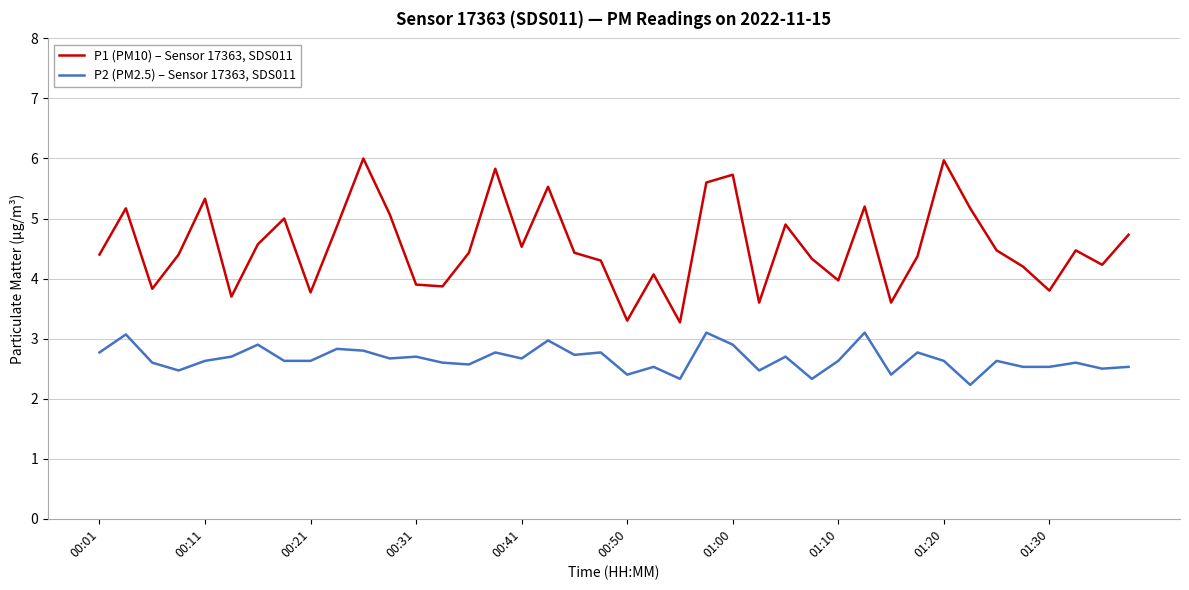

Rank the series by their maximum value, from lowest to highest.

P2 (PM2.5) – Sensor 17363, SDS011, P1 (PM10) – Sensor 17363, SDS011